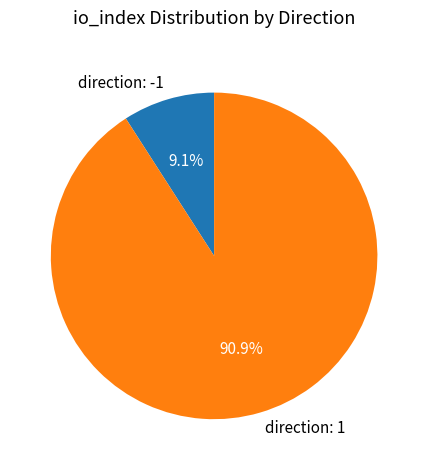

Which category accounts for the majority?

direction: 1